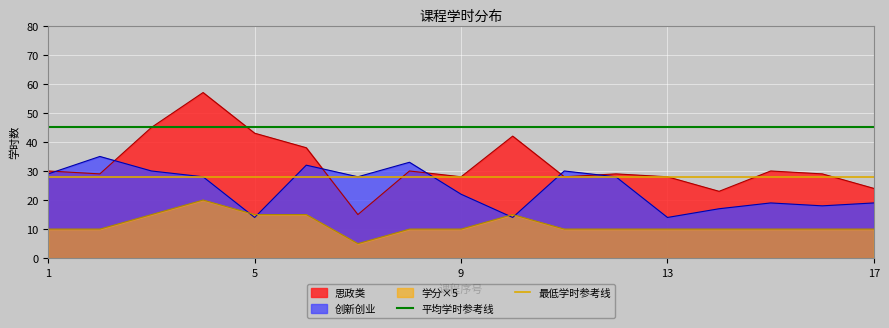

The value of 思政类 at 17 is 24. True or false?

True